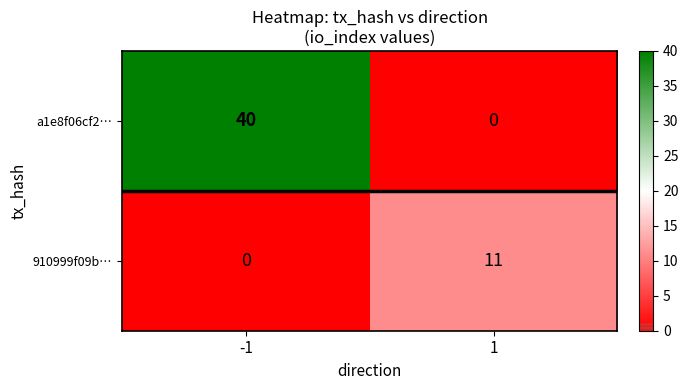

What is the difference between the maximum and minimum values in the a1e8f06cf2… series?

40